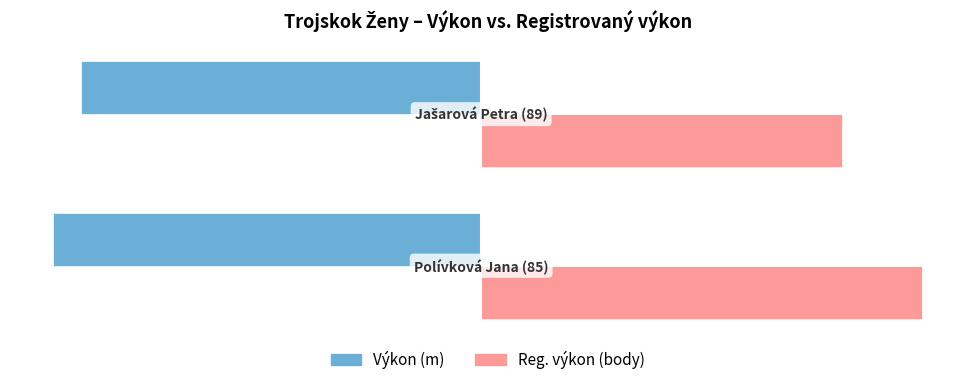

Which series has the largest range (max minus min)?

Reg. výkon (body)